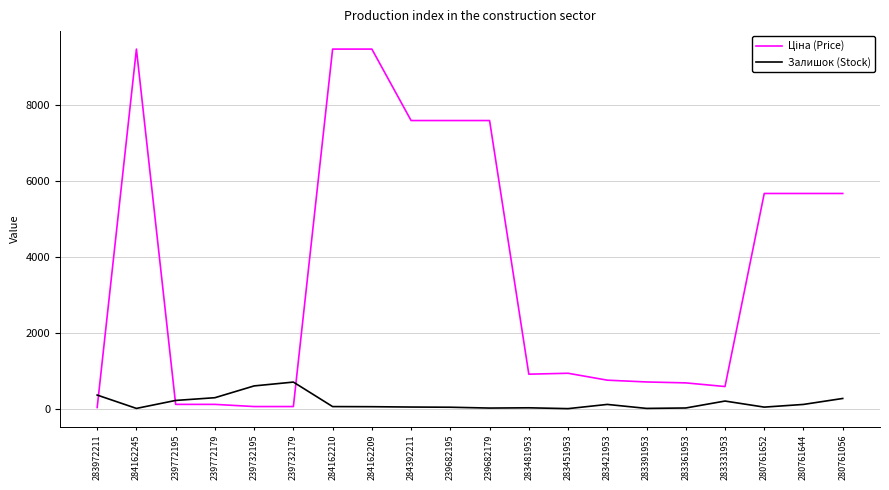

The Залишок (Stock) series shows 42.0 at 280761652. True or false?

True